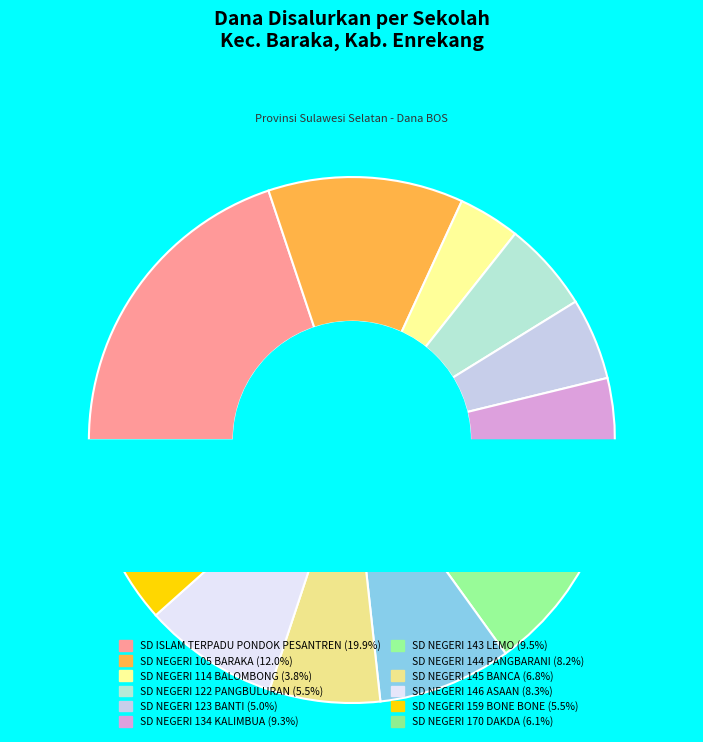

Is SD NEGERI 145 BANCA the majority of the pie?

No